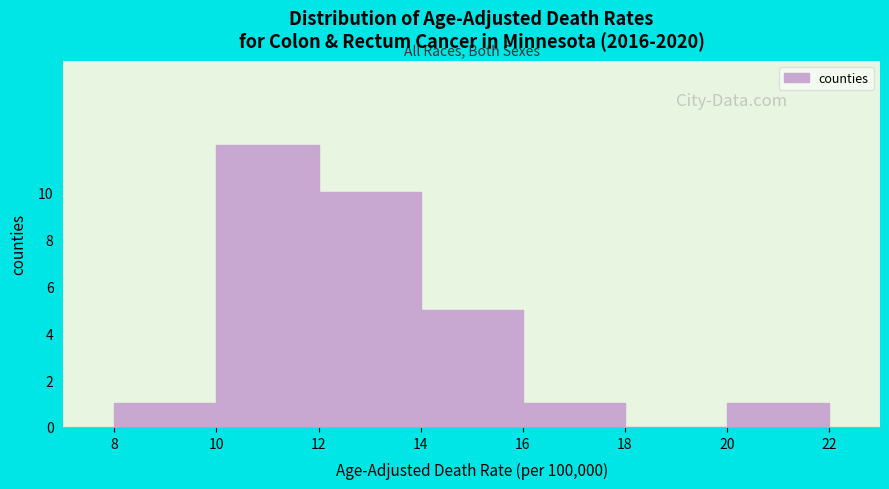

What is the height of the bar covering 20 to 22 on the x-axis? The values are not printed on the chart, so give them approximately, as read against the axis.

1